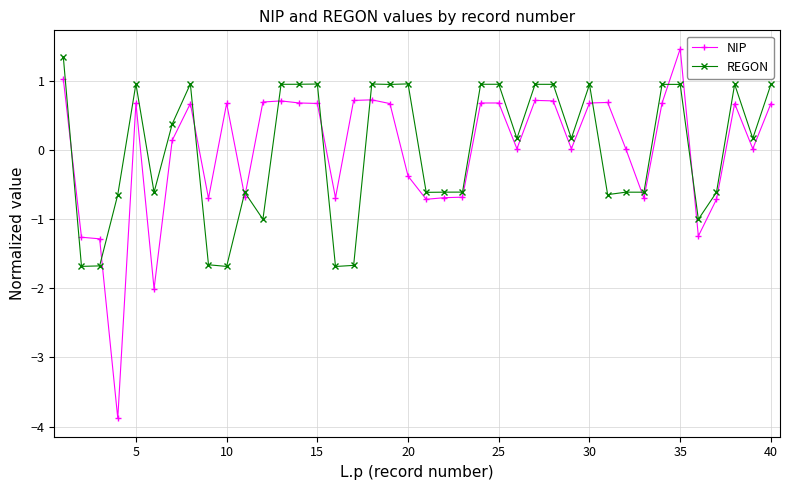

What is the value of the NIP point at the 10th from the left?

0.7